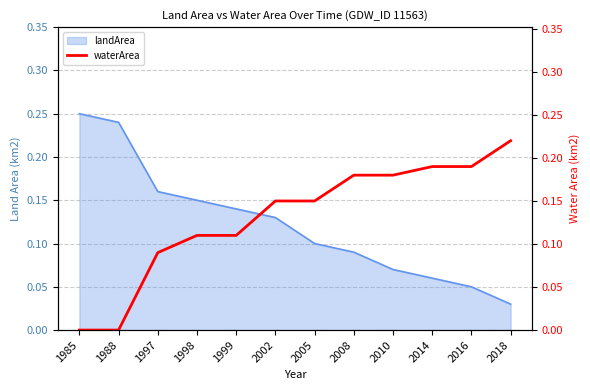

Reading right to left, extract all data points from this chart.

0.2	0.2	0.2	0.2	0.2	0.1	0.1	0.1	0.1	0.1	0.0	0.0